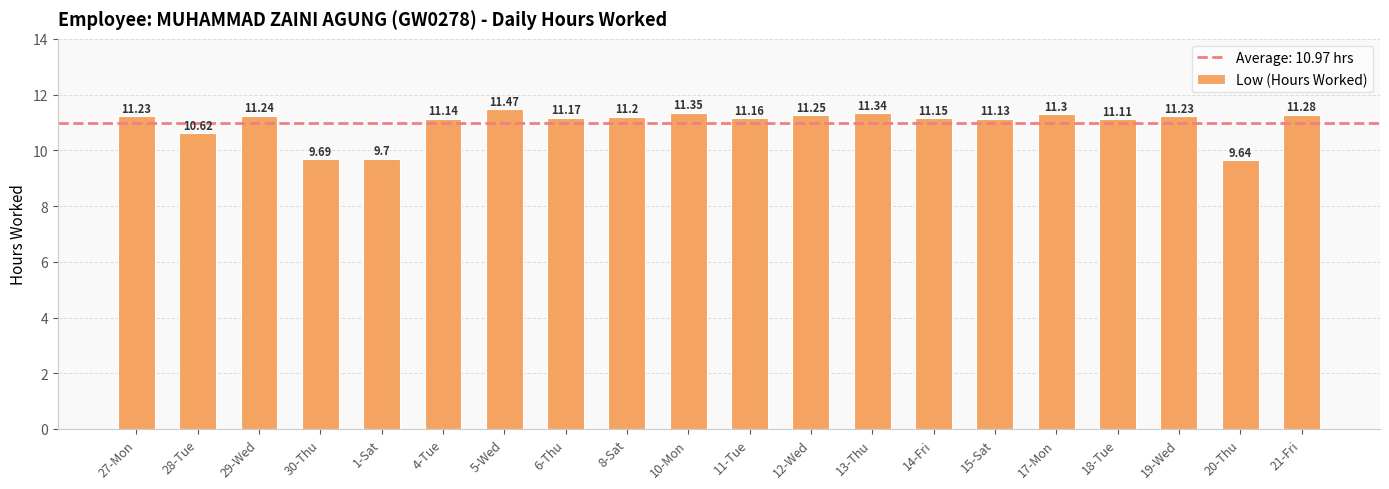

What is the average value?

11.0